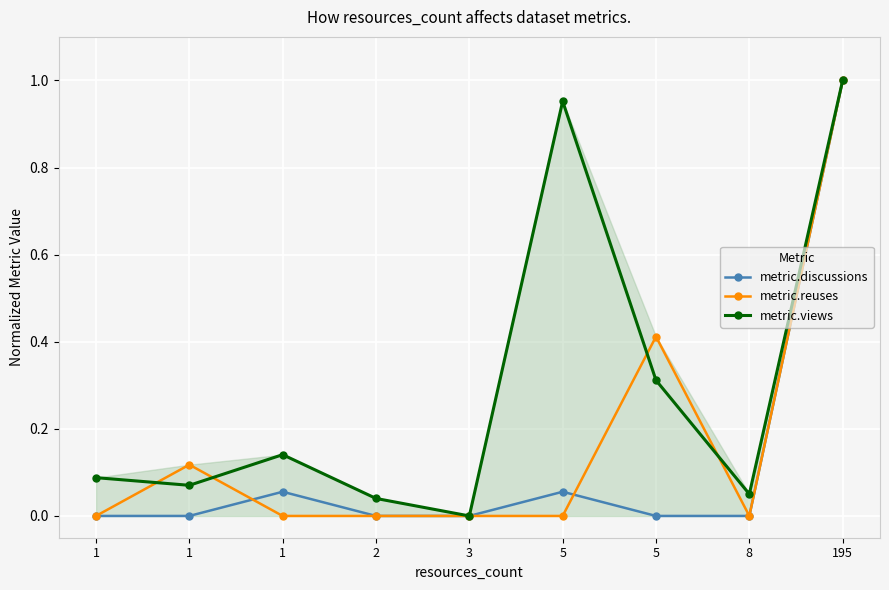

Which series has the largest total across all categories?

metric.views